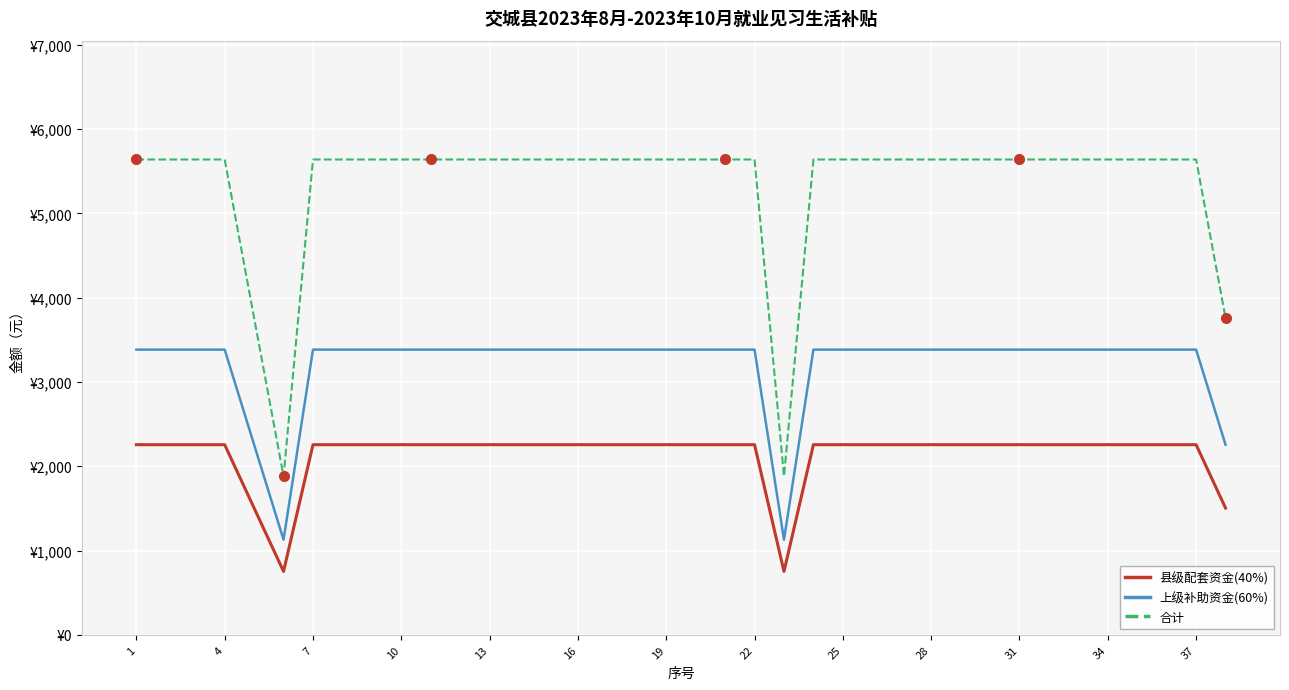

At which category does the chart reach its peak across all series?

1